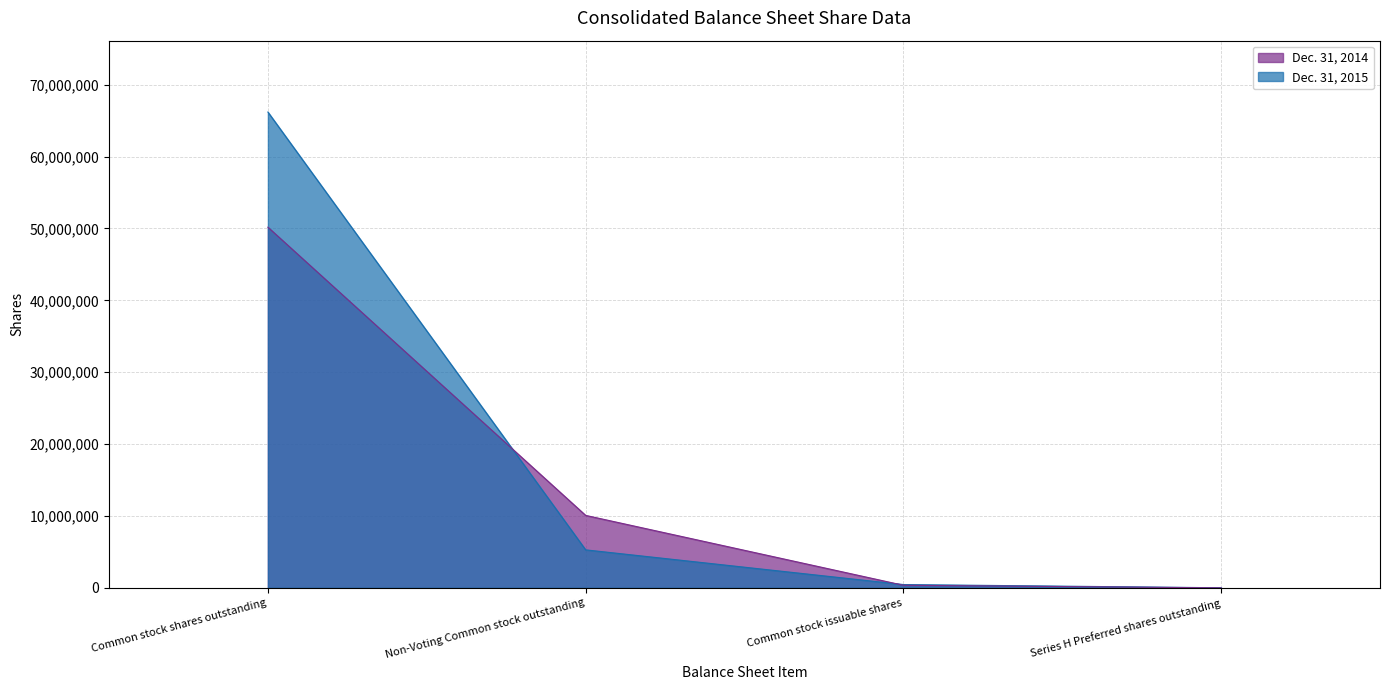

Between Series H Preferred shares outstanding and Common stock issuable shares, which is larger?

Common stock issuable shares